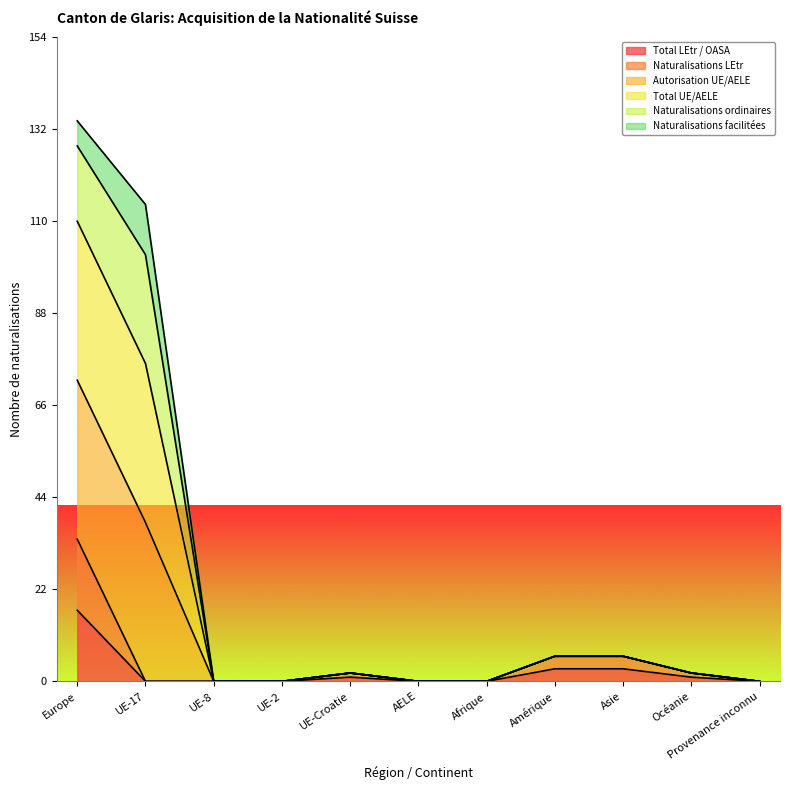

What position from the right is Amérique?

4